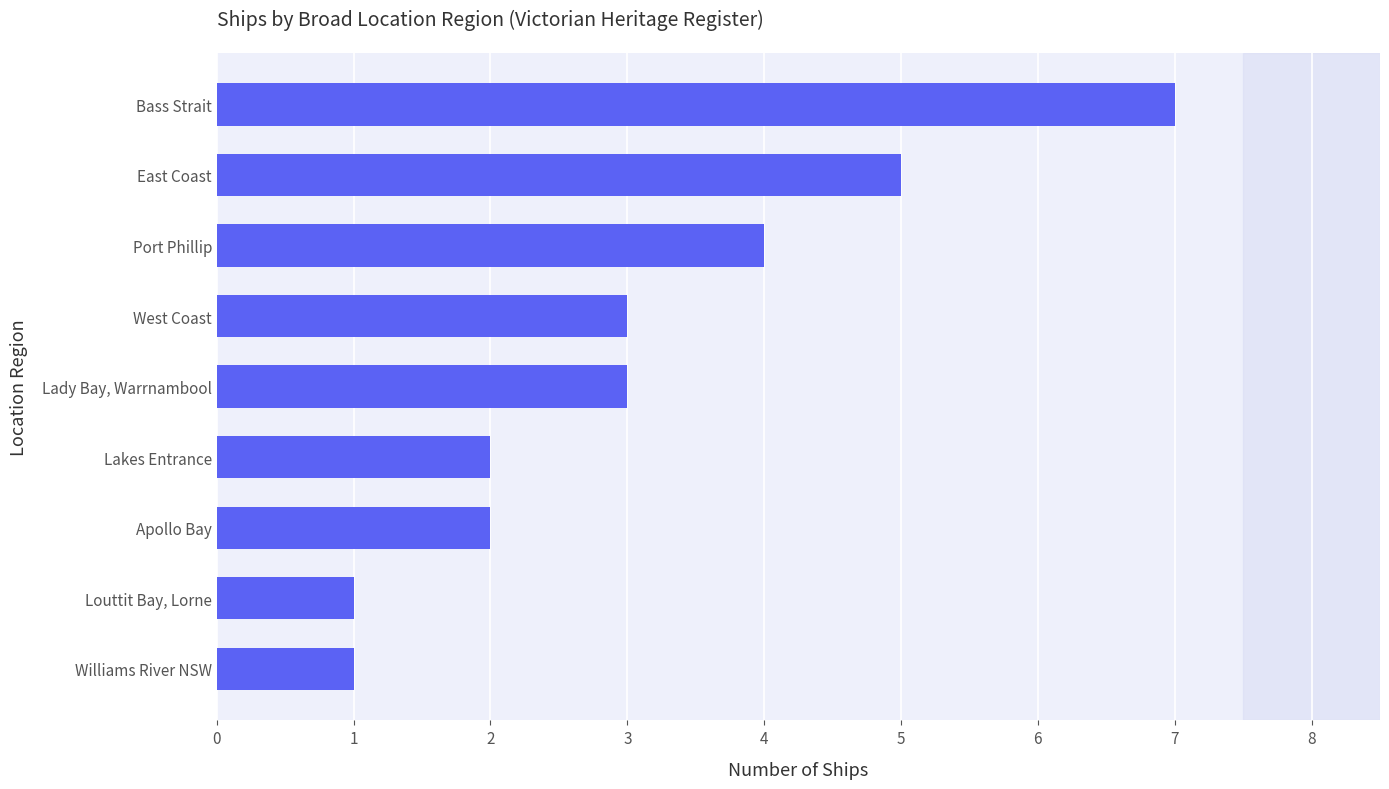

What is the maximum value shown in the chart?

7